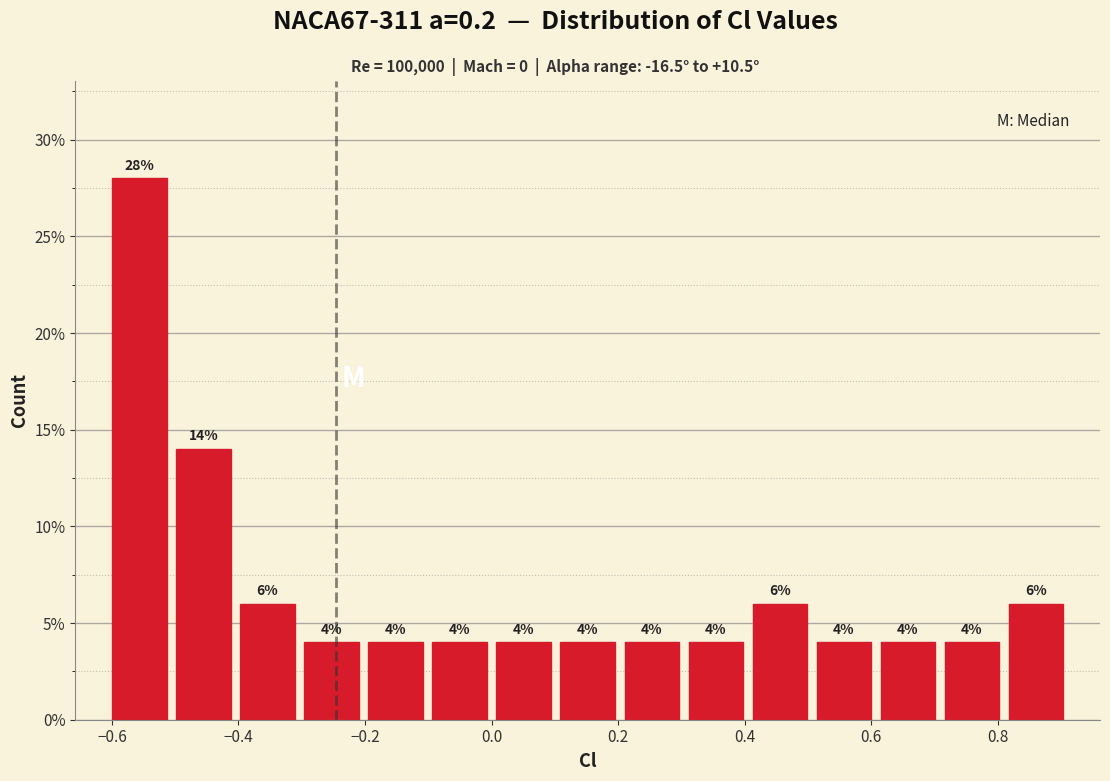

Reading left to right, transcribe this chart: for each bar, give the range it covers on the x-axis and its height. The bar edges are not printed on the chart, so give them approximately, as read against the axis.

-0.60 to -0.50: 28
-0.50 to -0.40: 14
-0.40 to -0.30: 6
-0.30 to -0.20: 4
-0.20 to -0.10: 4
-0.10 to 0.00: 4
0.00 to 0.10: 4
0.10 to 0.20: 4
0.20 to 0.30: 4
0.30 to 0.40: 4
0.40 to 0.50: 6
0.50 to 0.60: 4
0.60 to 0.70: 4
0.70 to 0.80: 4
0.80 to 0.92: 6